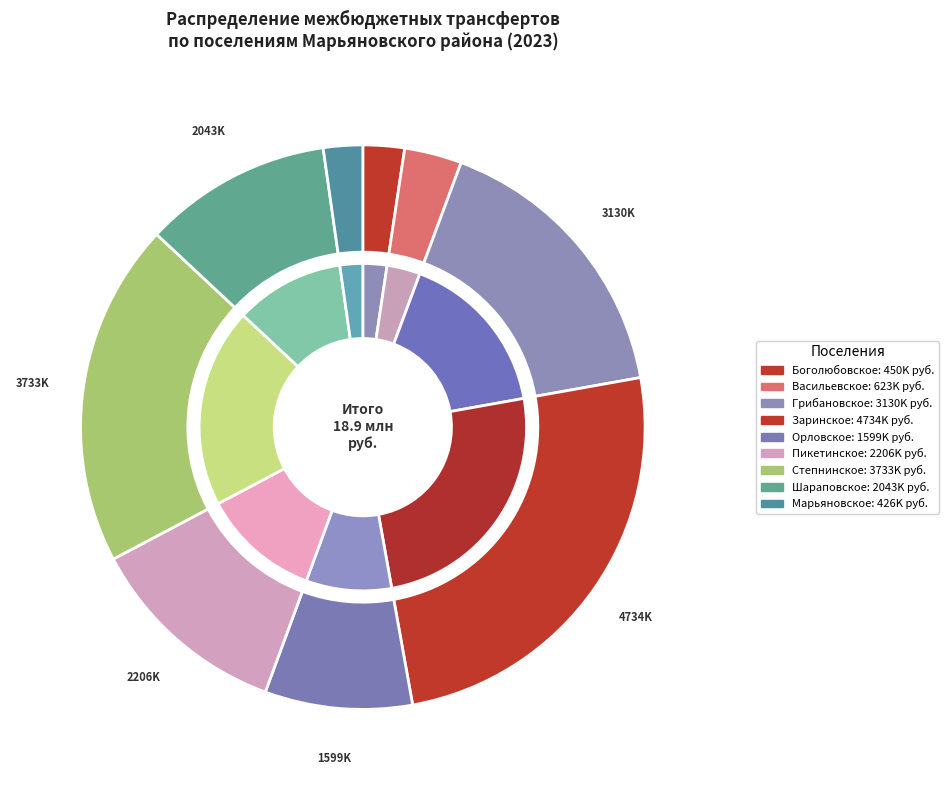

True or false: Заринское сельское поселение accounts for 31% of the total.

False